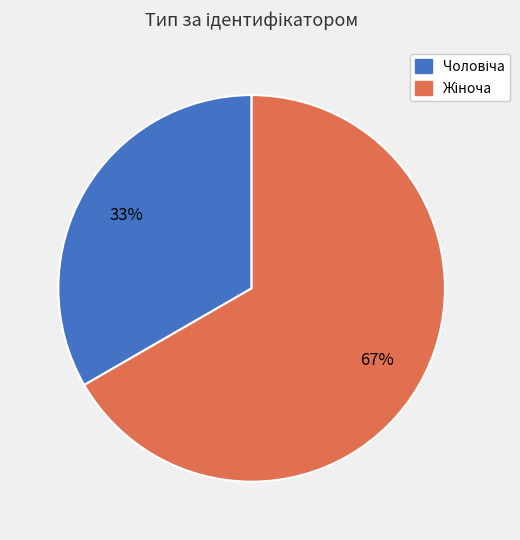

To the nearest percent, what is the average slice percentage?

50%